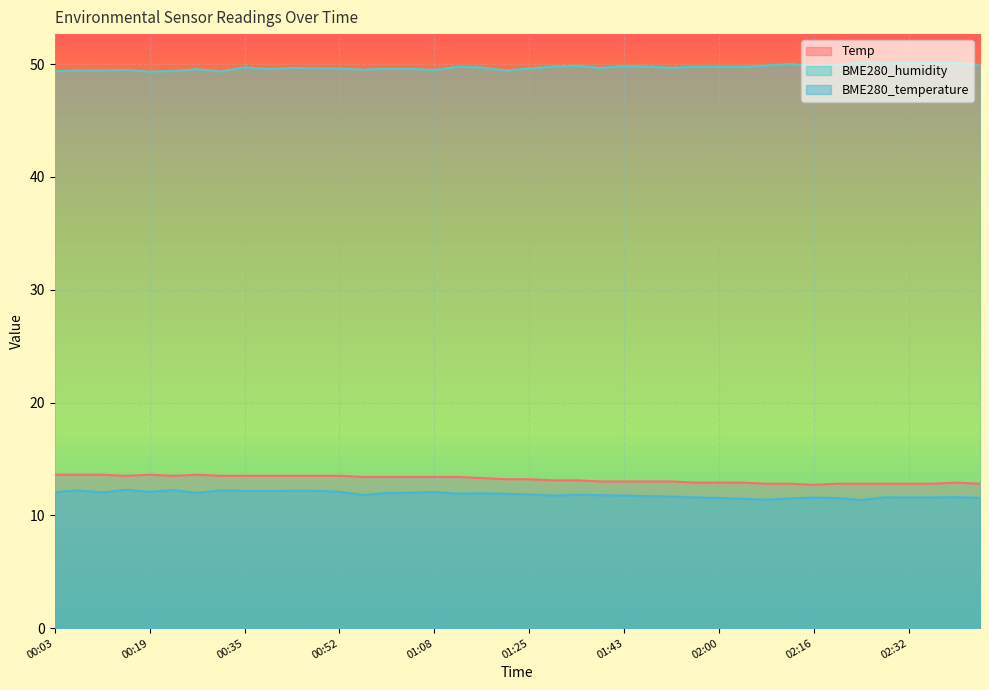

What is the smallest value displayed?

11.4